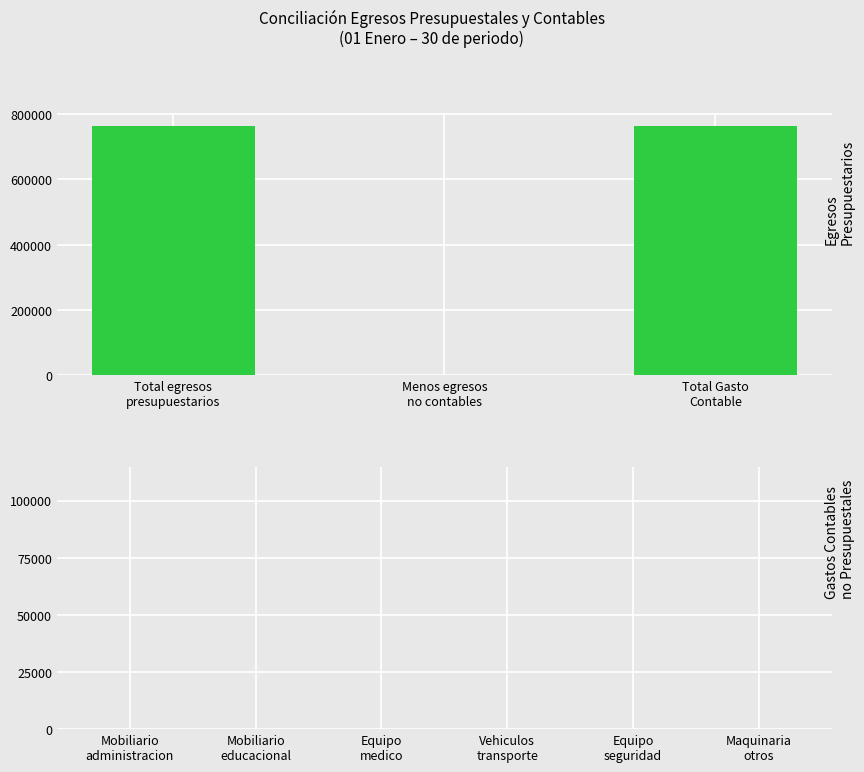

How many data points does each series have?

3